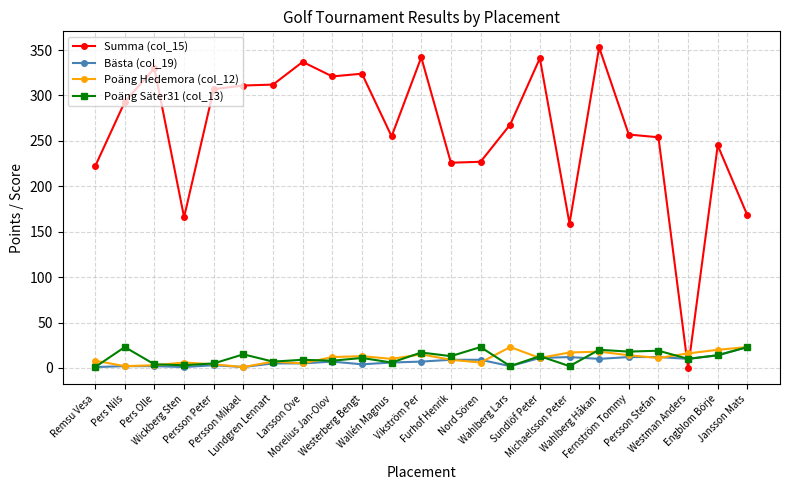

Which series has the widest spread of values?

Summa (col_15)